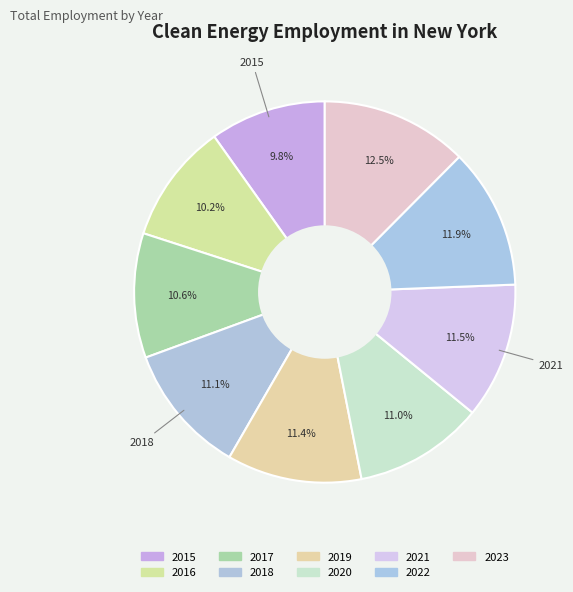

Does 2016 represent more than half of the total?

No